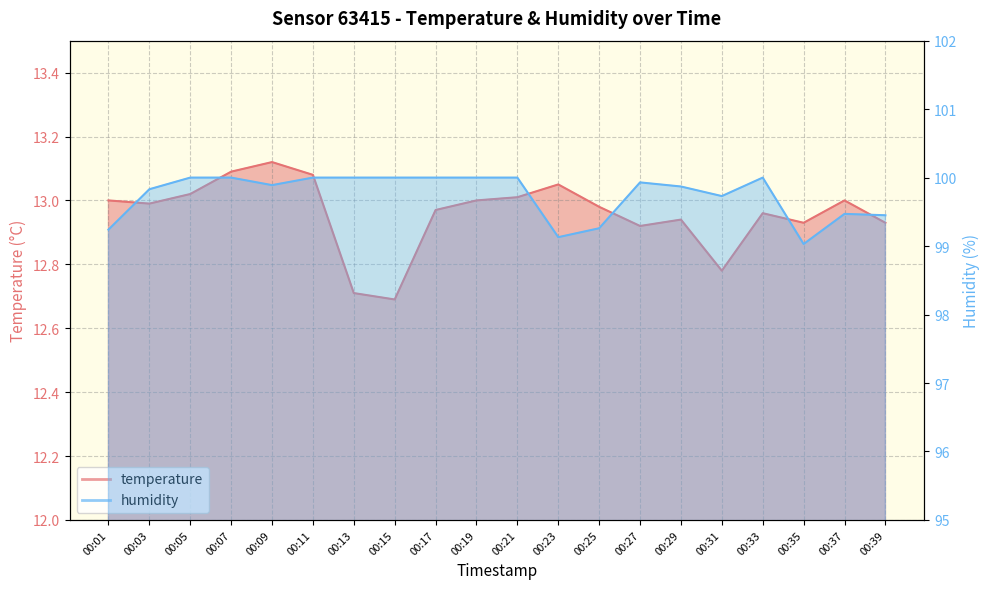

What are all the series names shown in the legend?

temperature, humidity